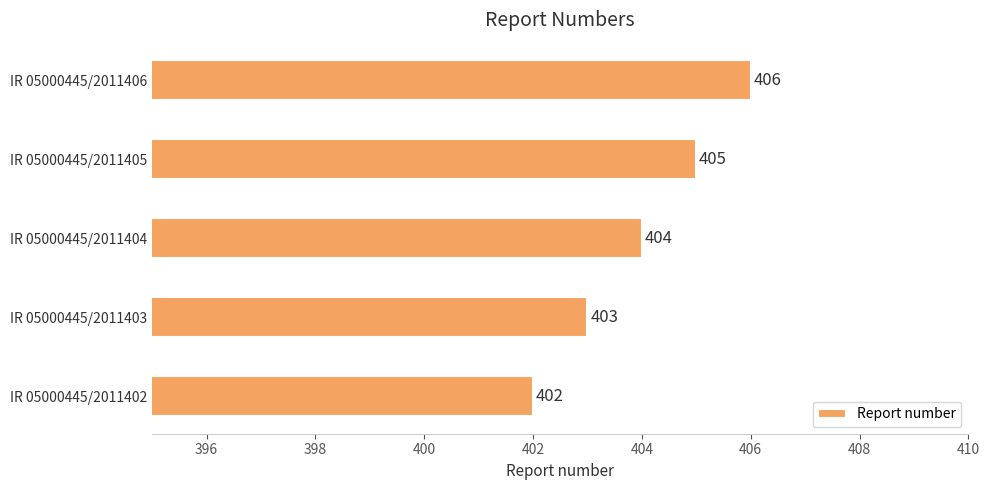

Reading bottom to top, list all the values displayed in this chart.

IR 05000445/2011402=402	IR 05000445/2011403=403	IR 05000445/2011404=404	IR 05000445/2011405=405	IR 05000445/2011406=406